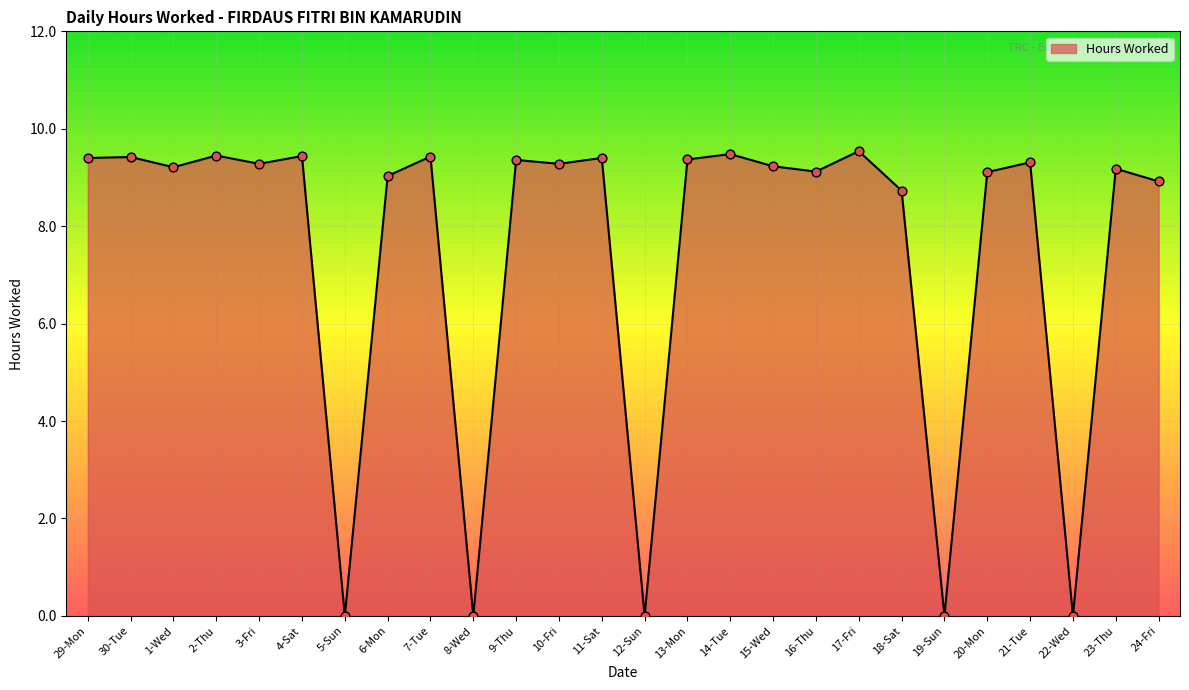

What is the change in value from 15-Wed to 18-Sat?

-0.5